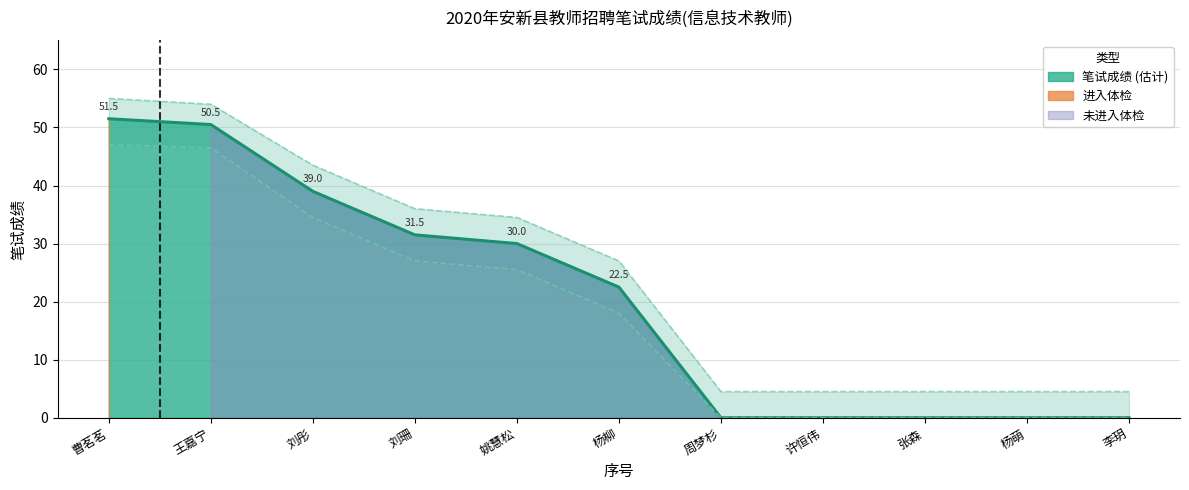

List the labels in order of 上界 value, smallest first.

周梦杉, 许恒伟, 张森, 杨萌, 李玥, 杨柳, 姚慧松, 刘珊, 刘彤, 王嘉宁, 曹茗茗